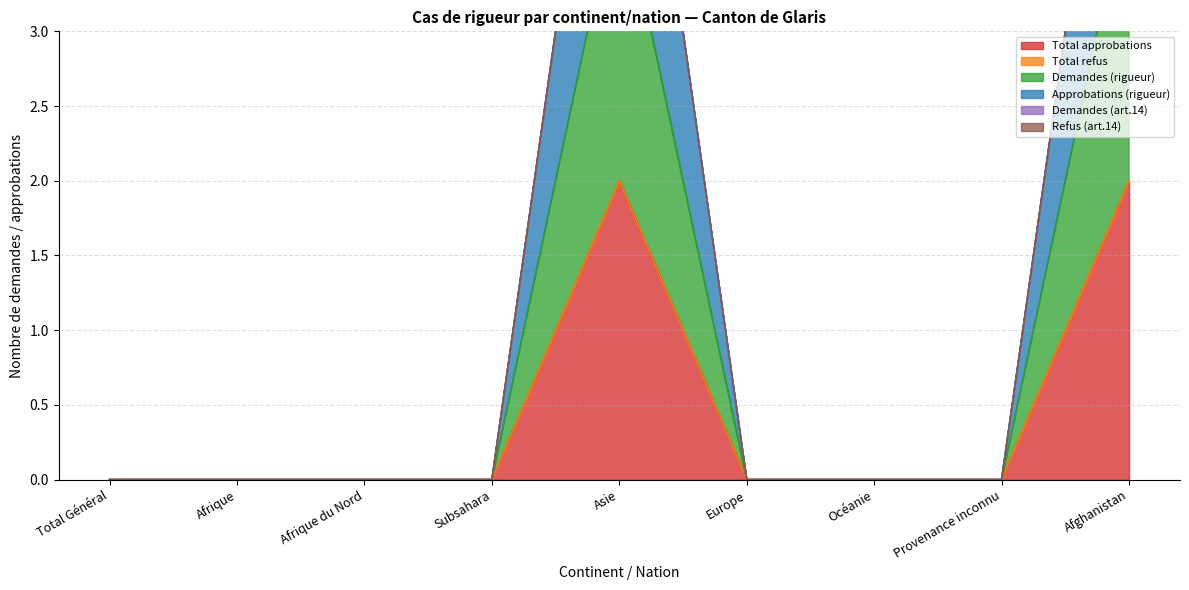

What is the difference between the second highest and minimum values in the Approbations (rigueur) series?

4